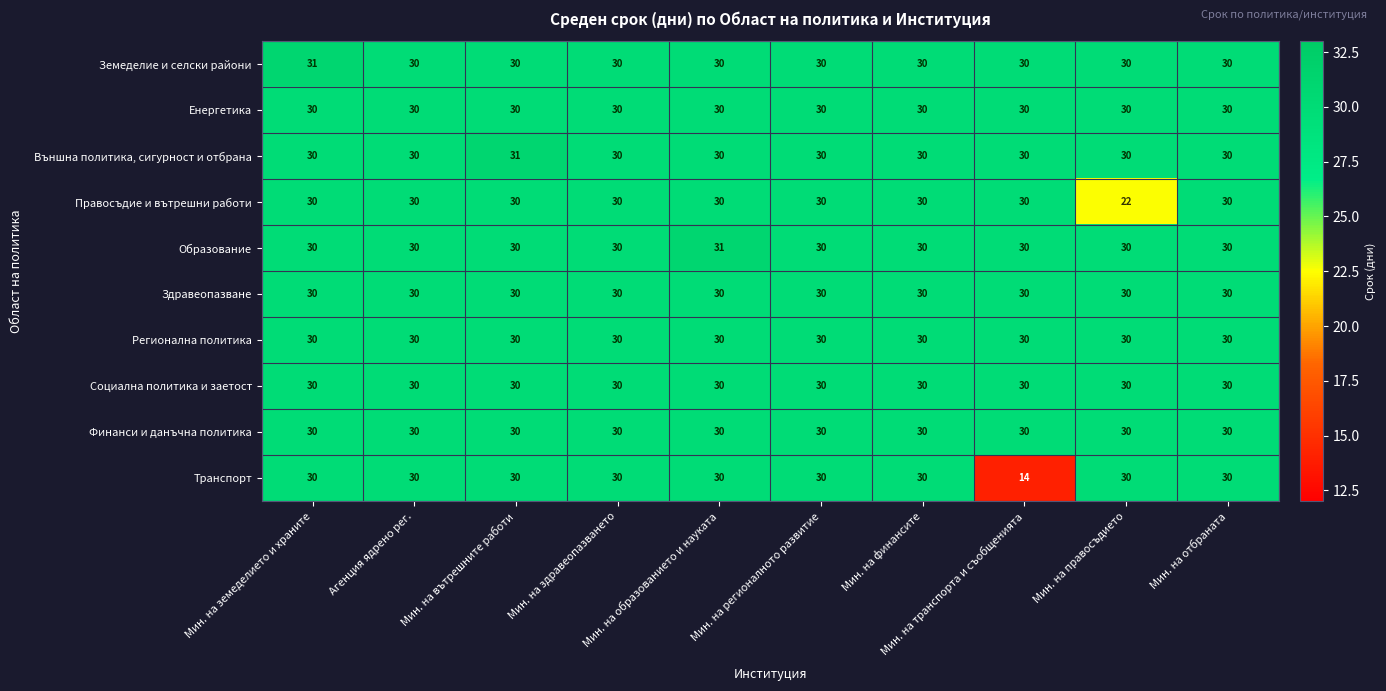

What is the lowest value of the Транспорт series?

14